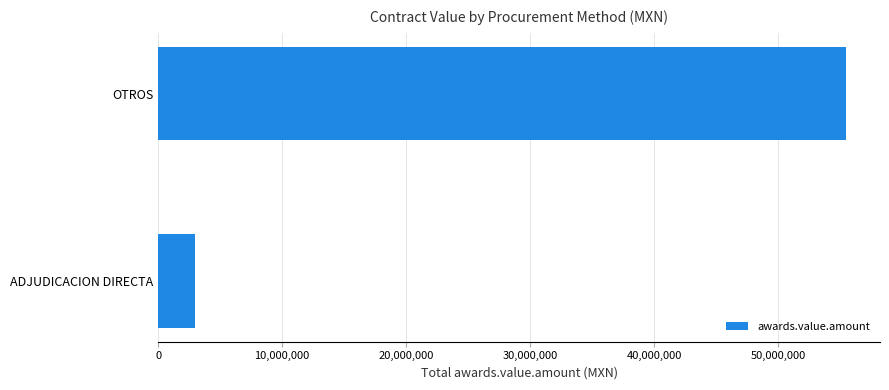

What is the change in value from ADJUDICACION DIRECTA to OTROS?

+52414305.6